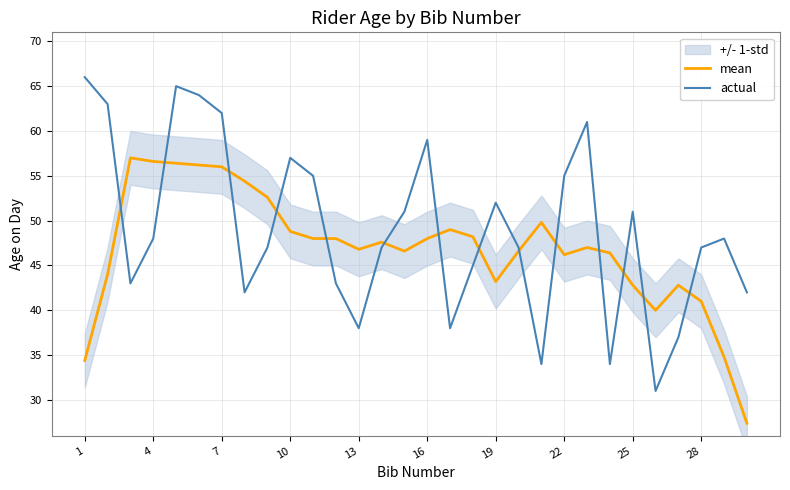

What is the maximum value for mean?

57.0